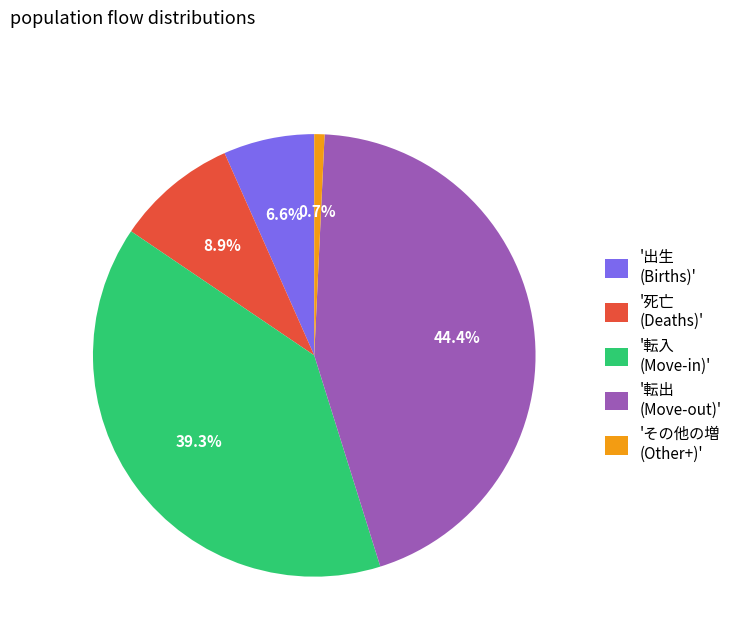

Rank the categories by value from lowest to highest.

'その他の増 (Other+)', '出生 (Births)', '死亡 (Deaths)', '転入 (Move-in)', '転出 (Move-out)'